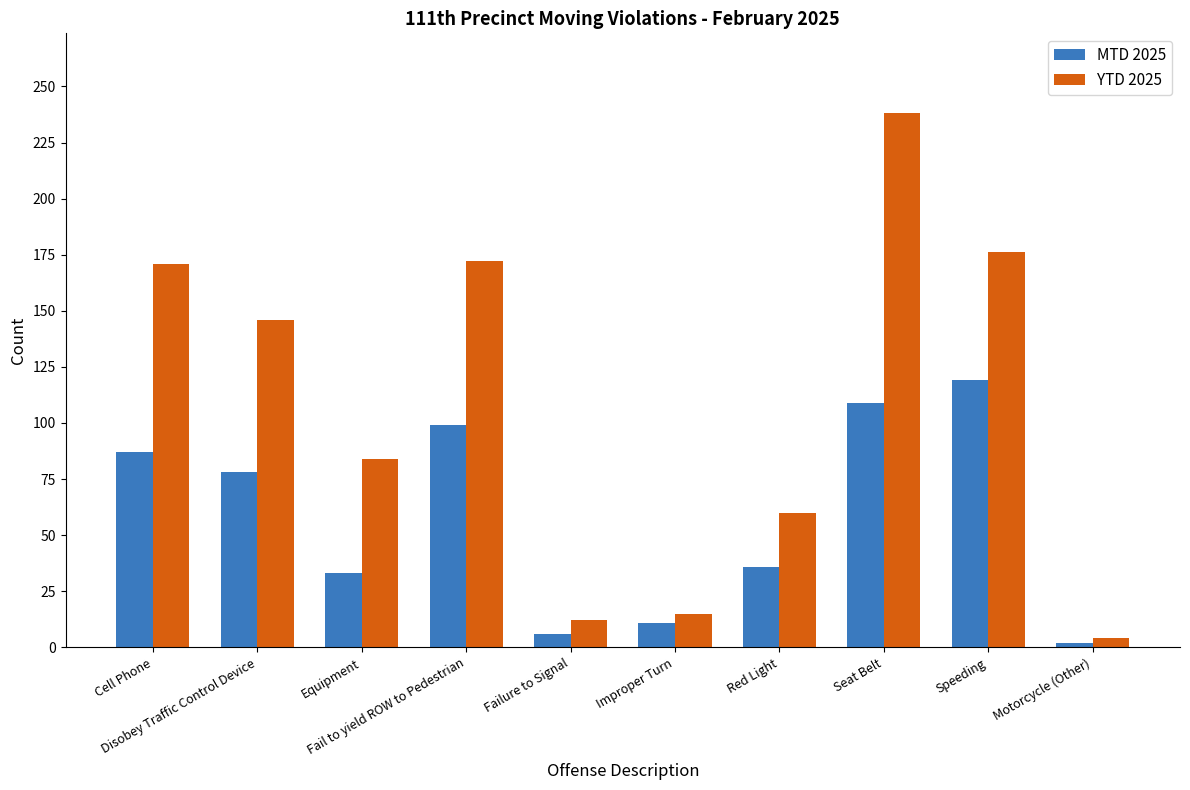

Which series changed the most between Fail to yield ROW to Pedestrian and Seat Belt?

YTD 2025